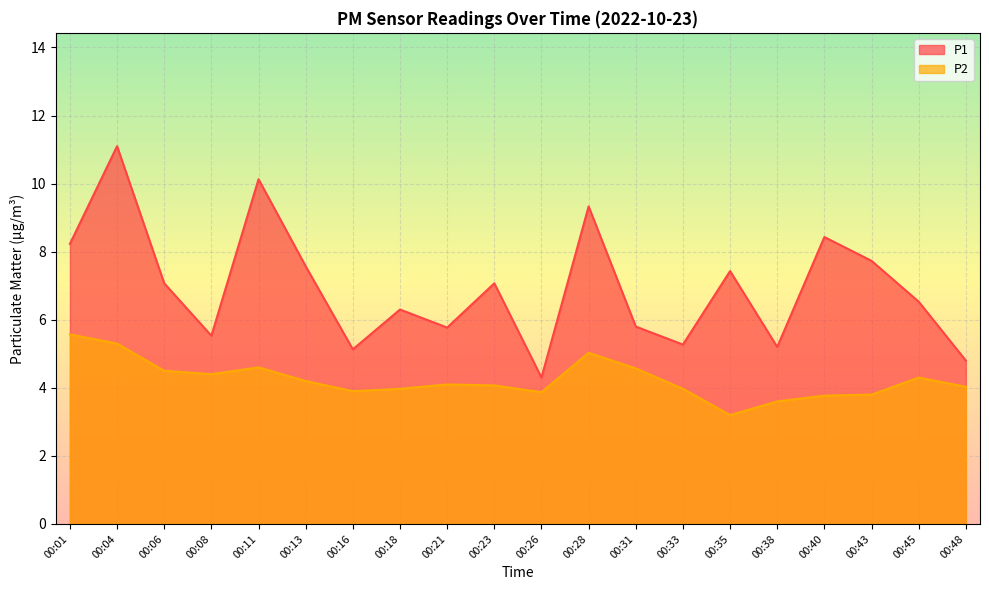

What is the difference between the P2 values at 00:16 and 00:04?

1.4